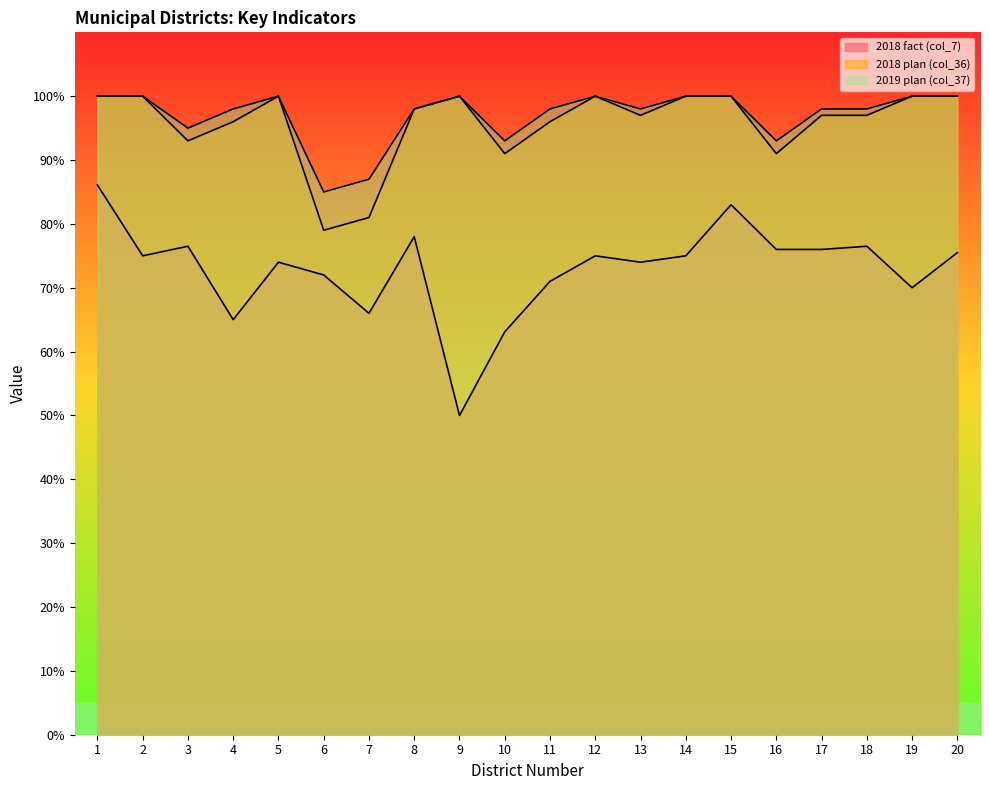

The 2019 plan (col_37) series shows 93.0 at 10. True or false?

True